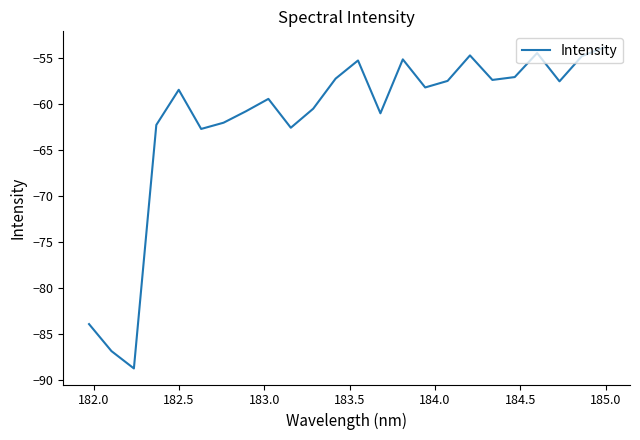

How many lines are shown in the chart?

1